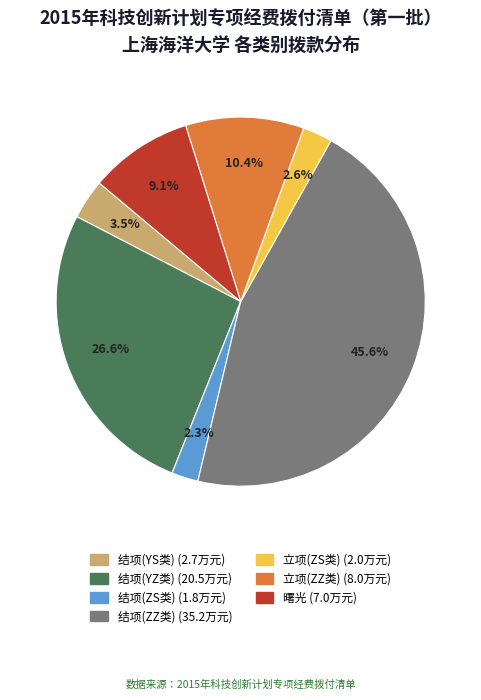

Is there any slice that represents more than half of the pie?

No